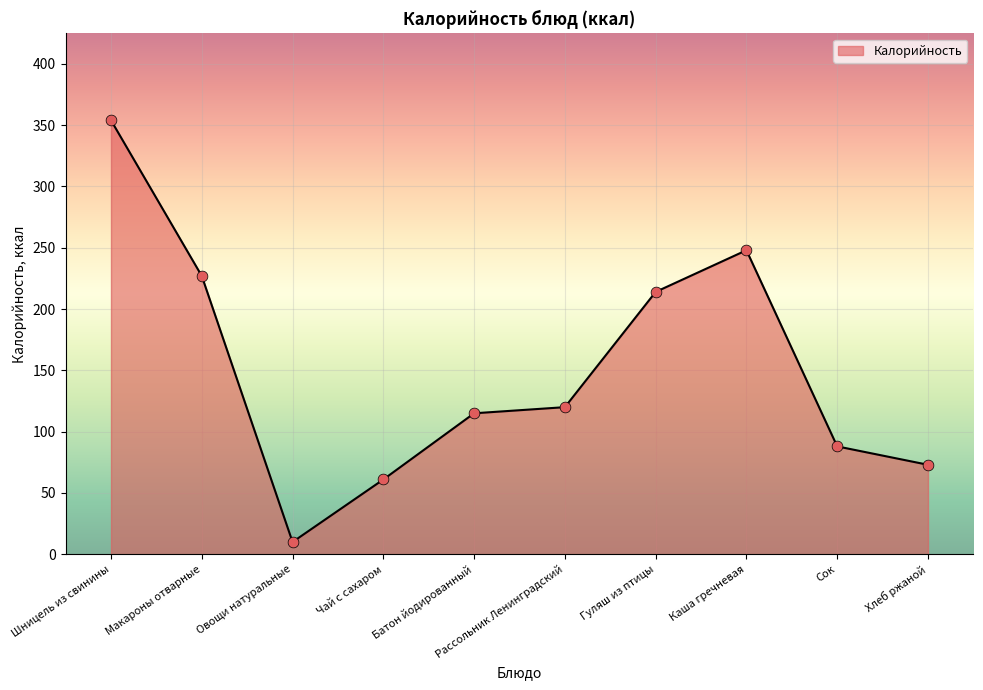

What is the change in value from Шницель из свинины to Рассольник Ленинградский?

-234